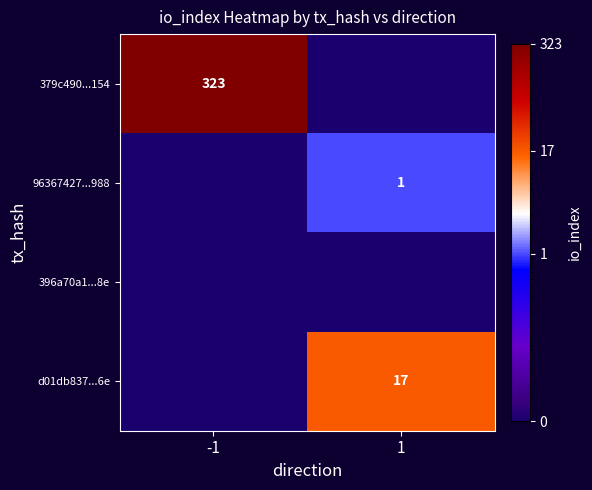

Which has a higher value, -1 or 1?

-1